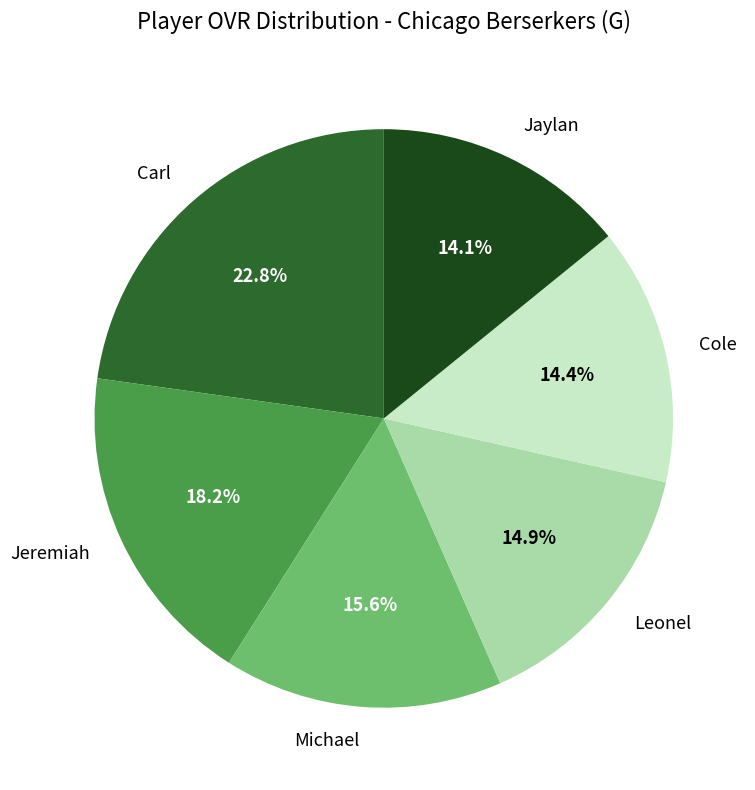

Approximately how many times larger is the value at Cole compared to Jeremiah?

0.8